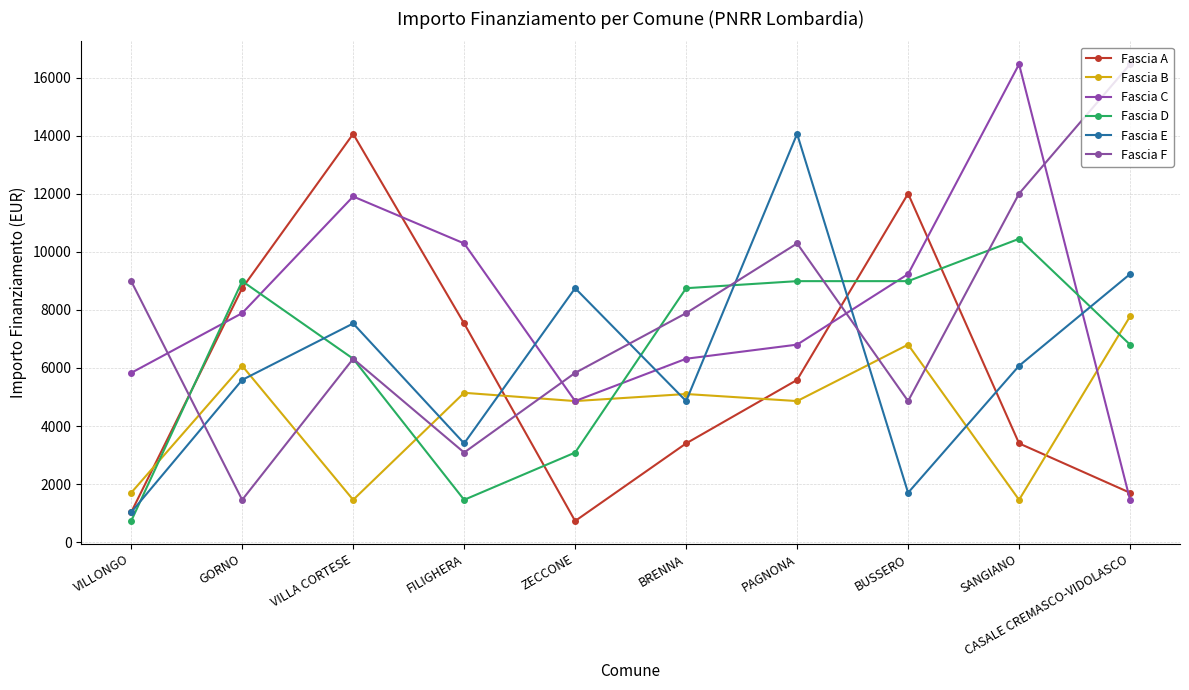

What is the total value across all series at SANGIANO?

49853